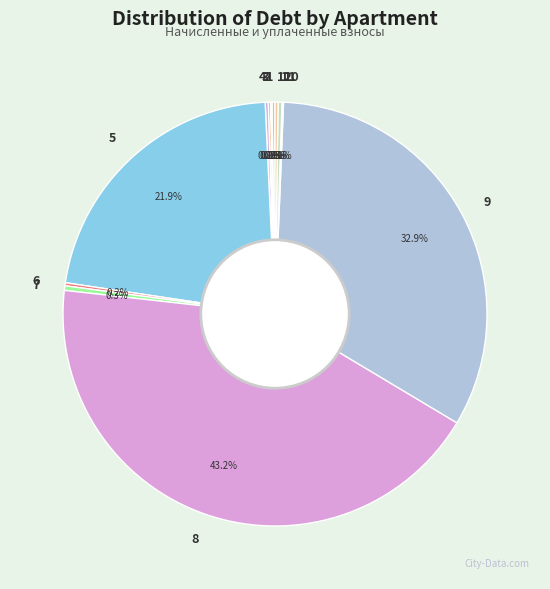

What is the largest slice in the pie chart?

8